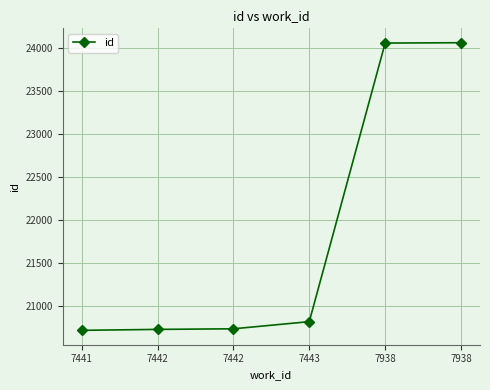

How many data points are less than 20816?

3